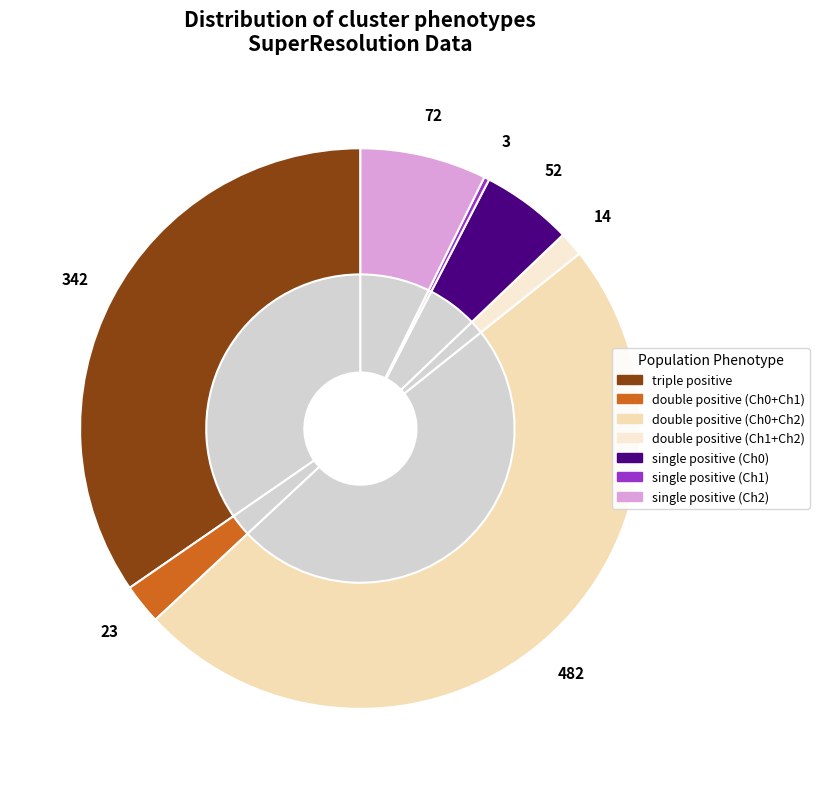

Does single positive (Ch1) account for over 50% of the chart?

No